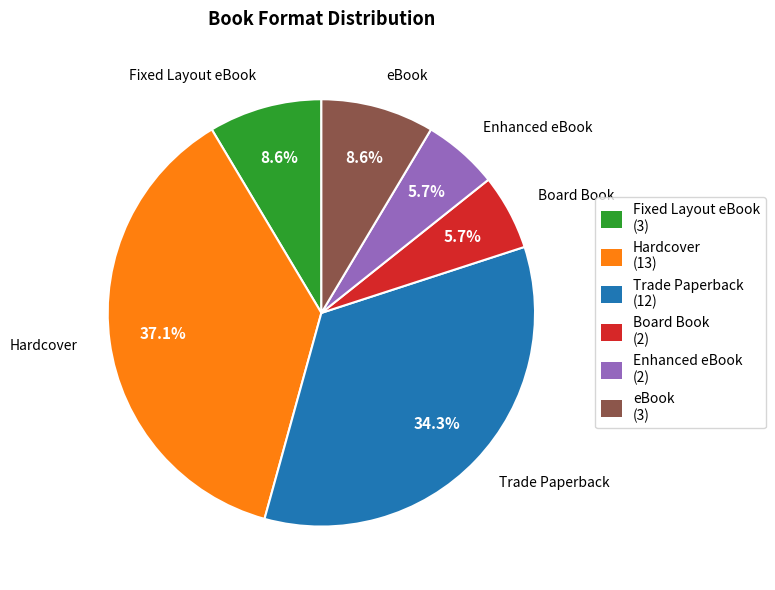

To the nearest percent, what is the difference between the largest and smallest slice percentages?

31%